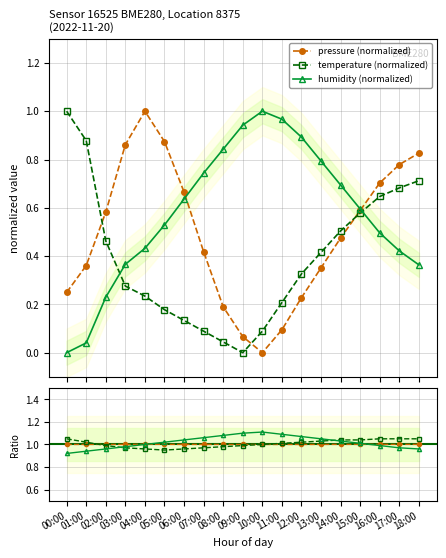

True or false: humidity (normalized) and humidity intersect in this chart.

False